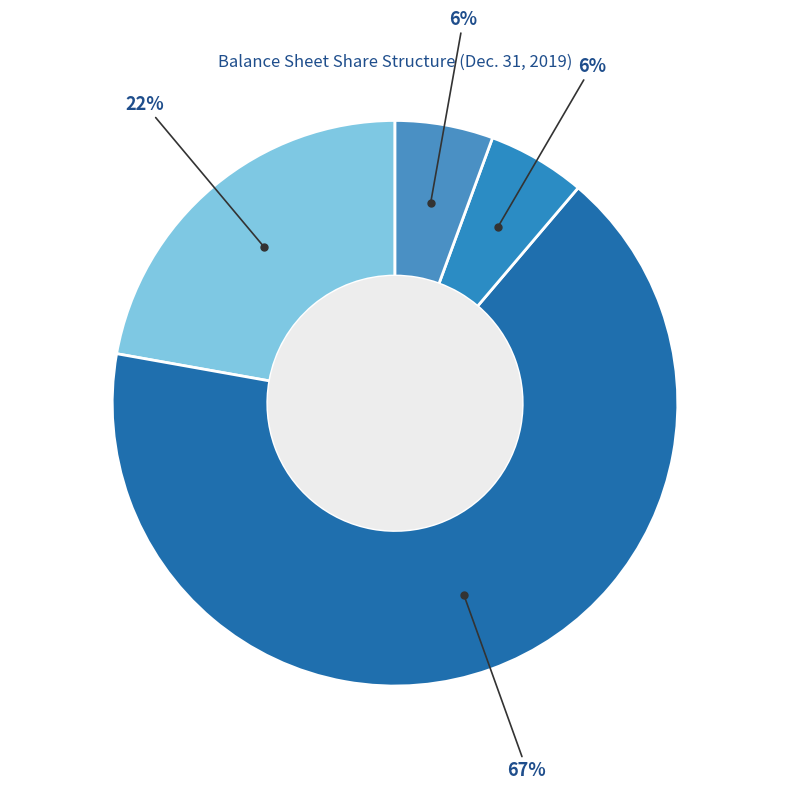

Which slice is the largest?

Common stock, shares authorized